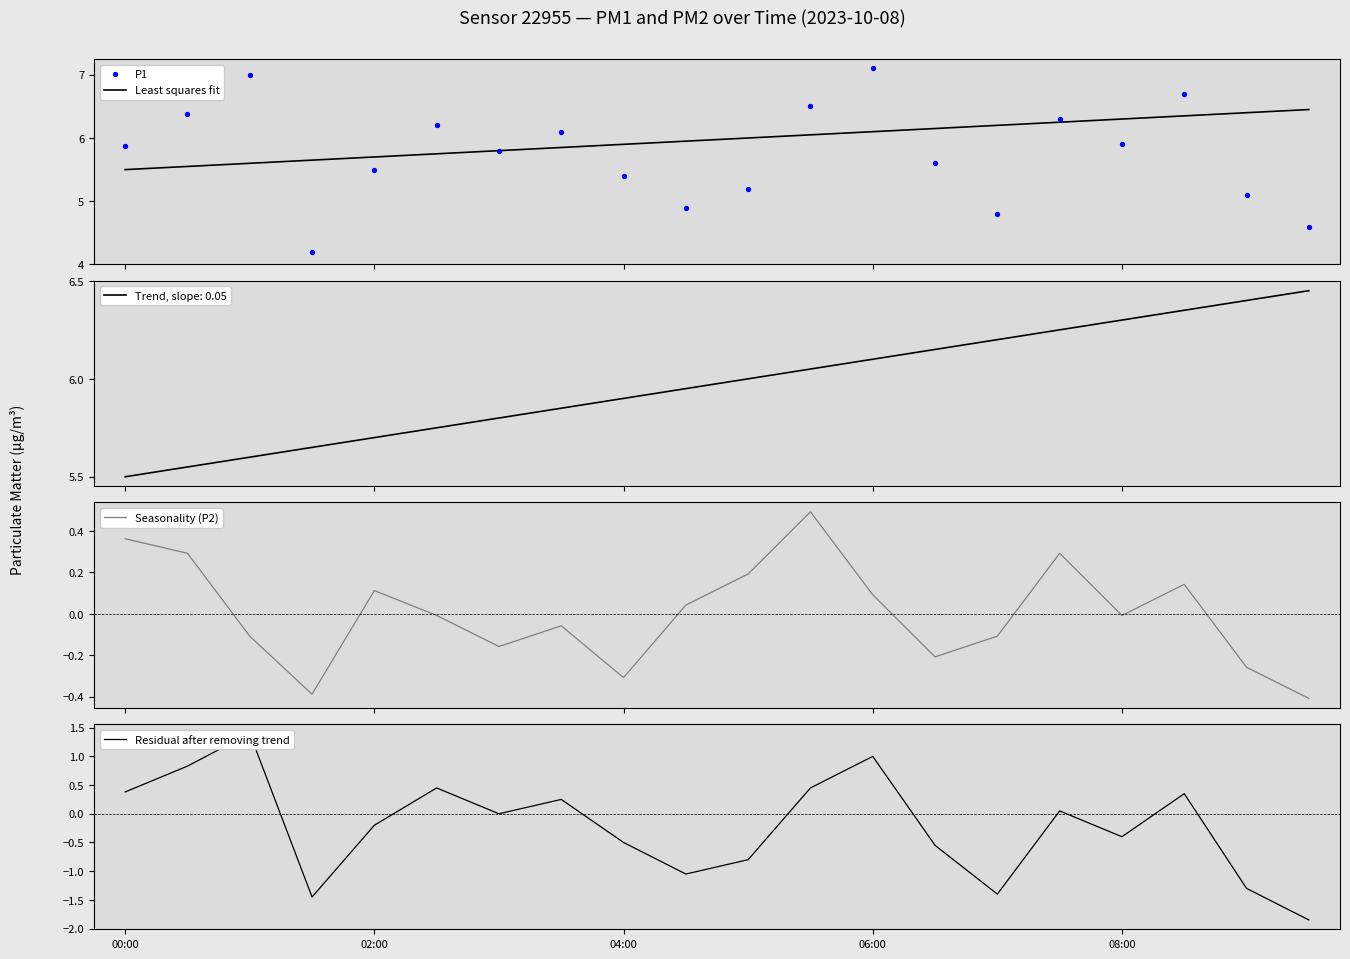

Which series has the widest spread of Y values?

Residual after removing trend